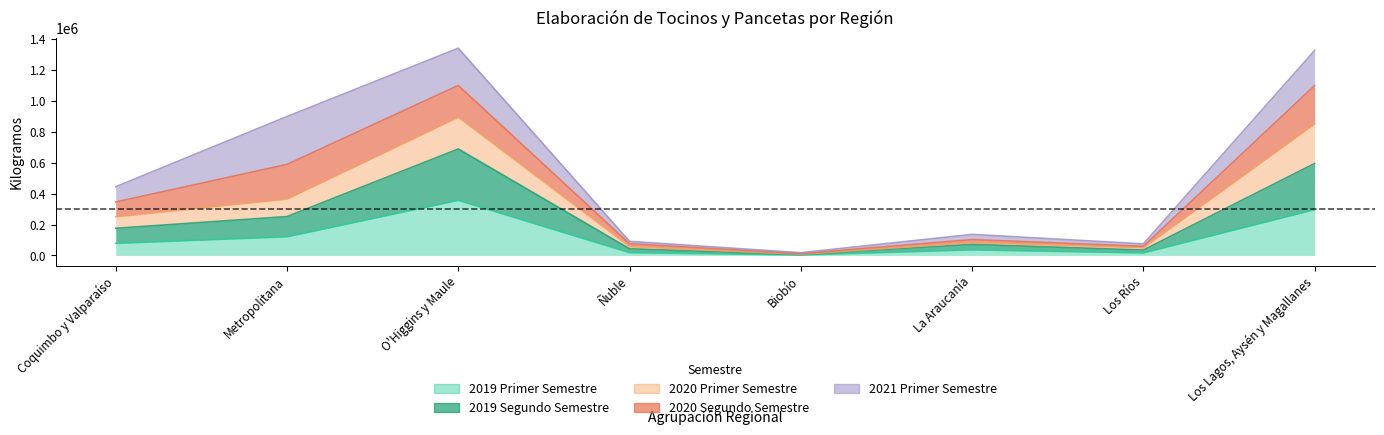

What is the difference between the maximum and minimum values in the 2019 Primer Semestre series?

354053